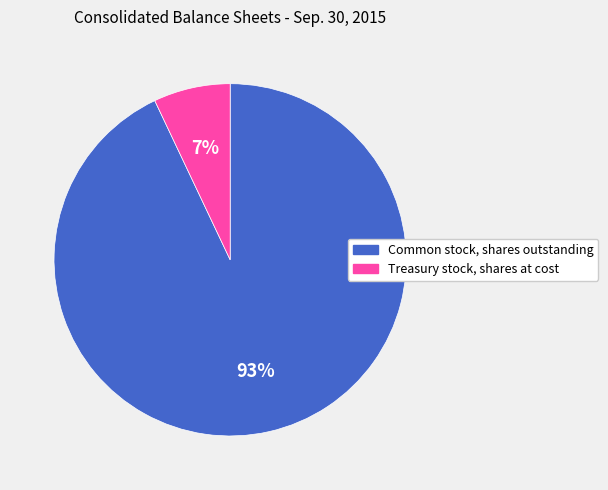

Between Treasury stock, shares at cost and Common stock, shares outstanding, which is larger?

Common stock, shares outstanding